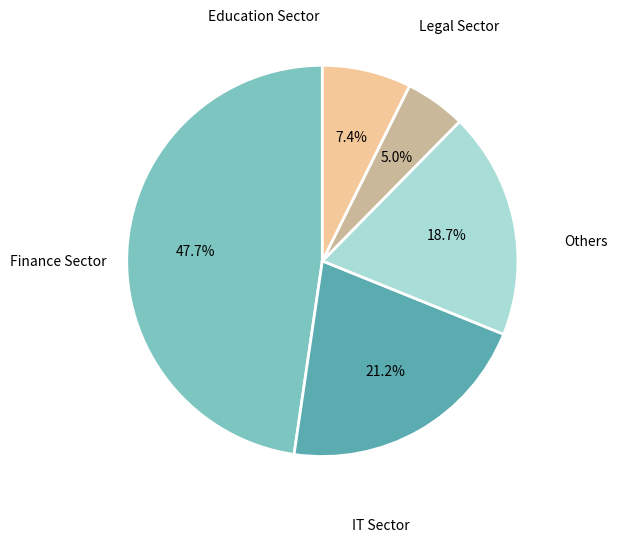

Is there a majority slice in this chart?

No